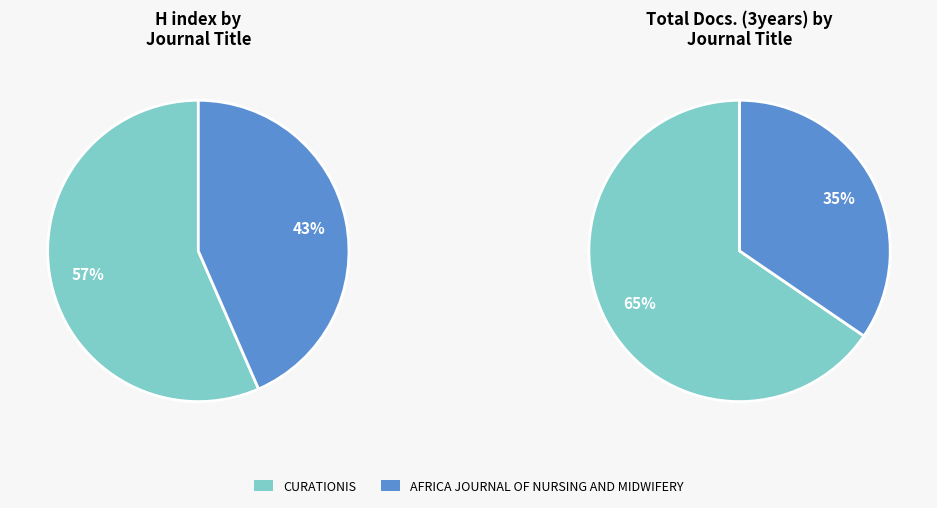

Which slice is the smallest?

Africa Journal of Nursing and Midwifery